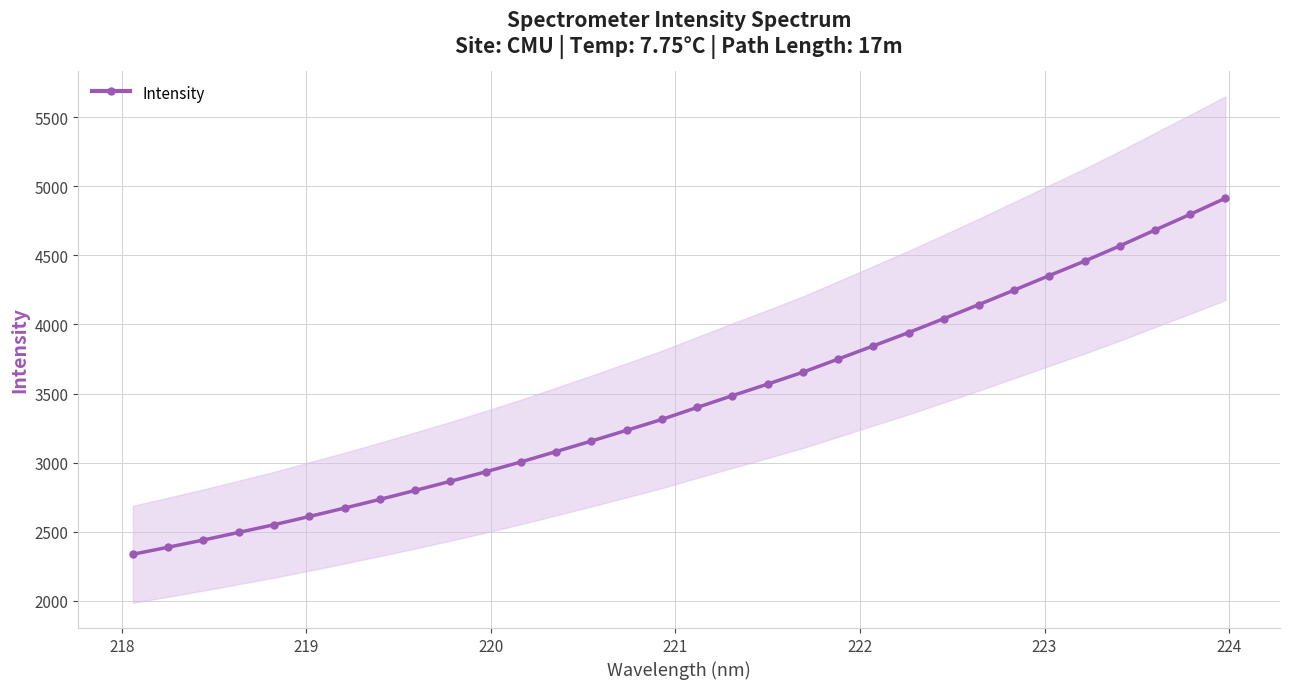

True or false: the data has more than 2 interior local peaks.

False